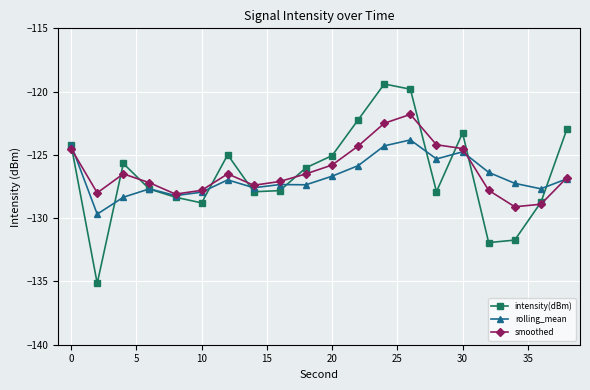

After their last crossing, which series has the higher values: intensity(dBm) or rolling_mean?

intensity(dBm)